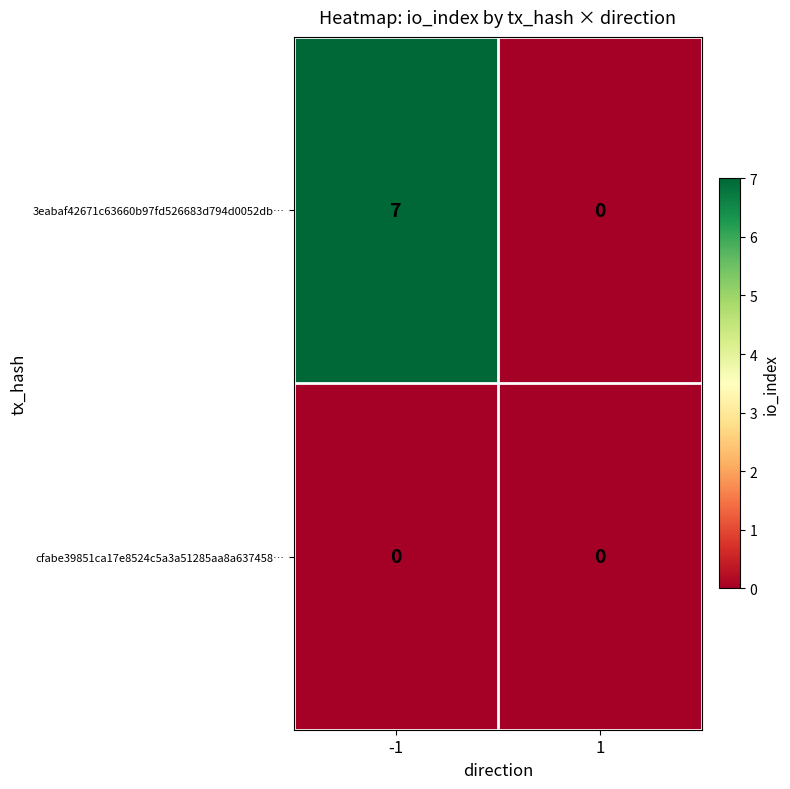

Reading right to left, transcribe all the data shown in this chart.

3eabaf42671c63660b97fd526683d794d0052db…: 1=0	-1=7
cfabe39851ca17e8524c5a3a51285aa8a637458…: 1=0	-1=0